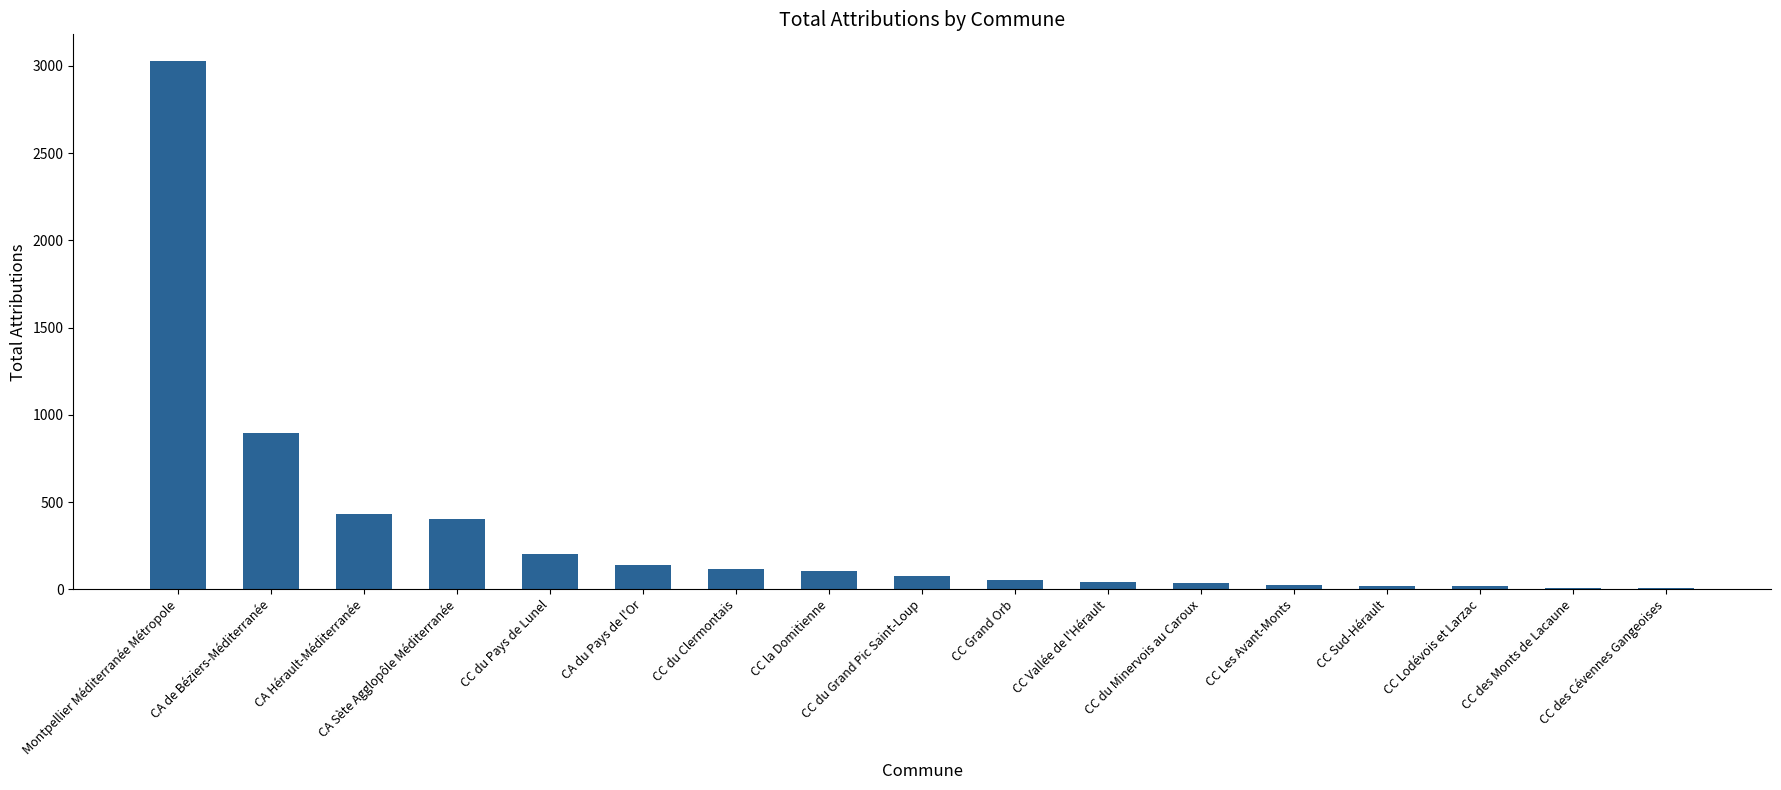

What is the greatest value displayed?

3029